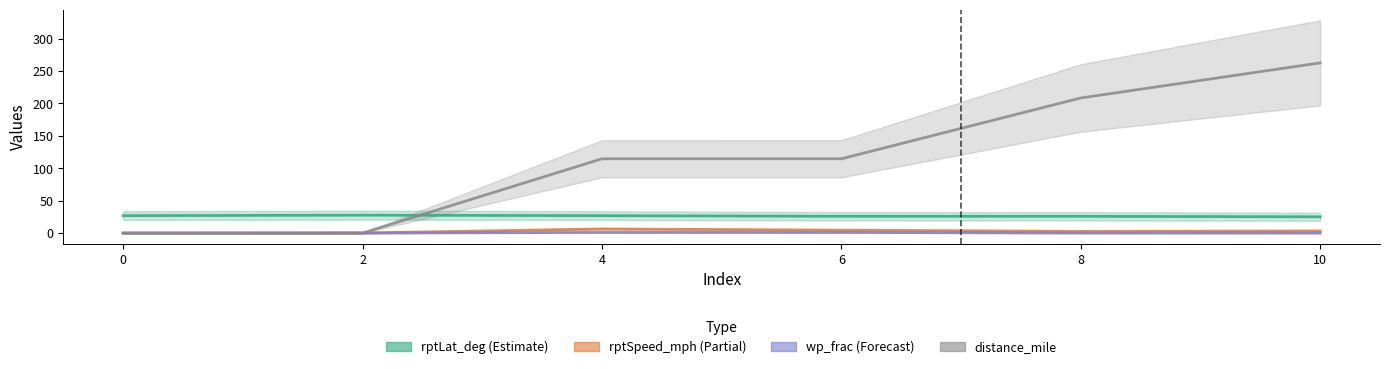

How many values in the distance_mile series are below 114?

2